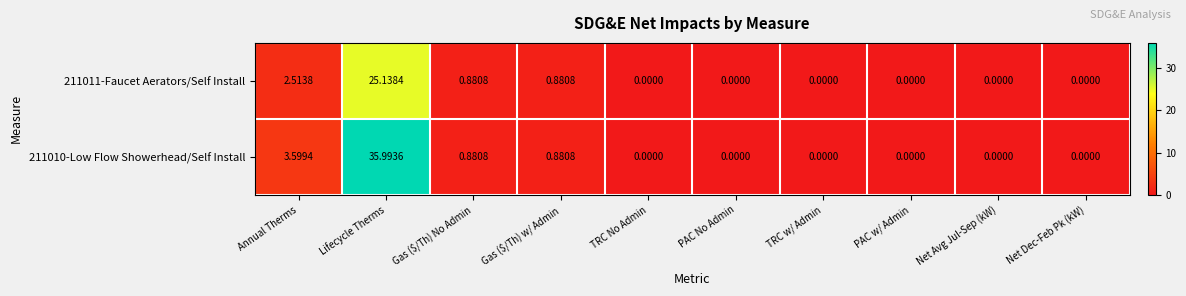

At which category does the chart reach its peak across all series?

Lifecycle Therms